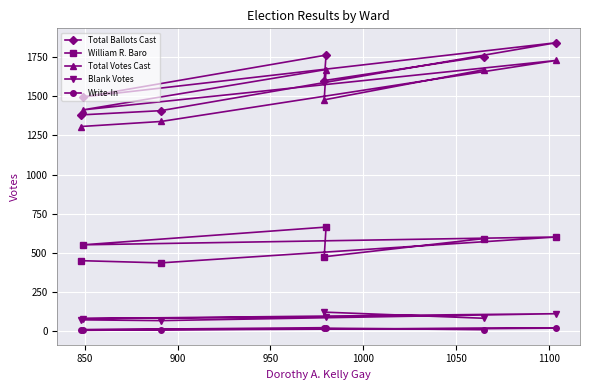

List the series in order of their peak value, lowest first.

Write-In, Blank Votes, William R. Baro, Total Votes Cast, Total Ballots Cast